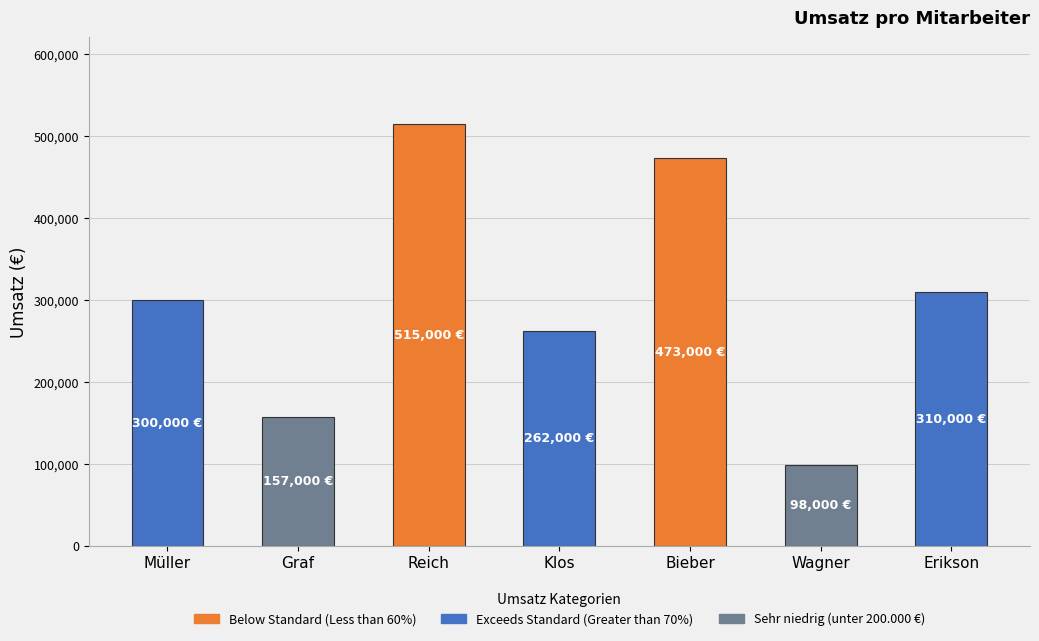

How many values are between 157000 and 473000?

5